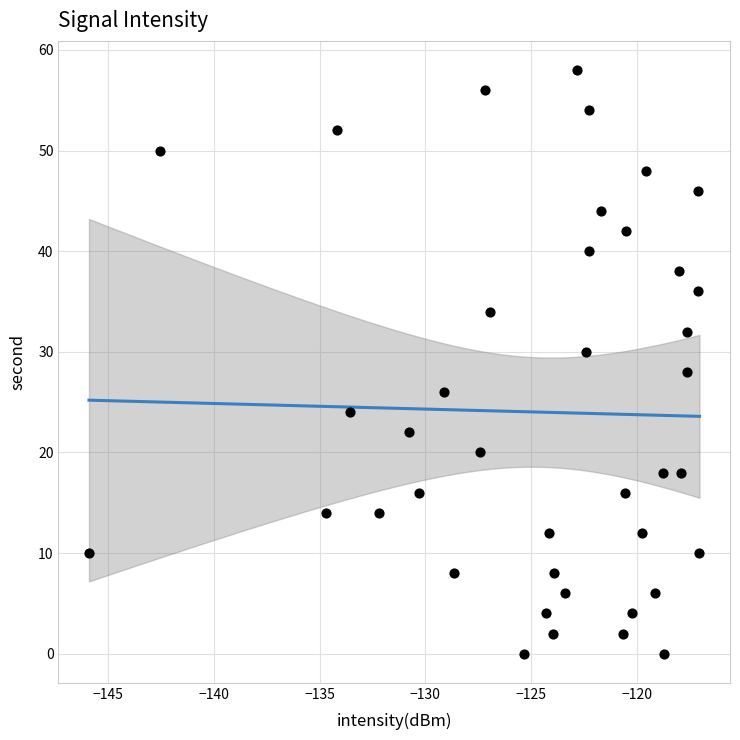

What is the range of Y values (max minus min)?

58